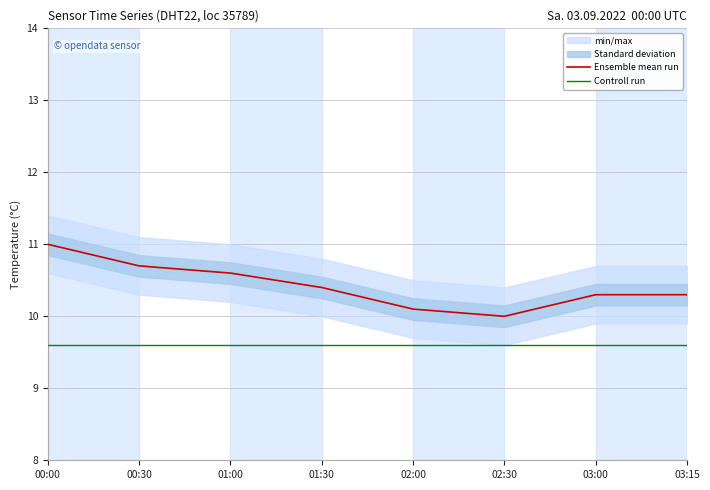

Between 01:00 and 02:30, which series saw the biggest shift?

Ensemble mean run